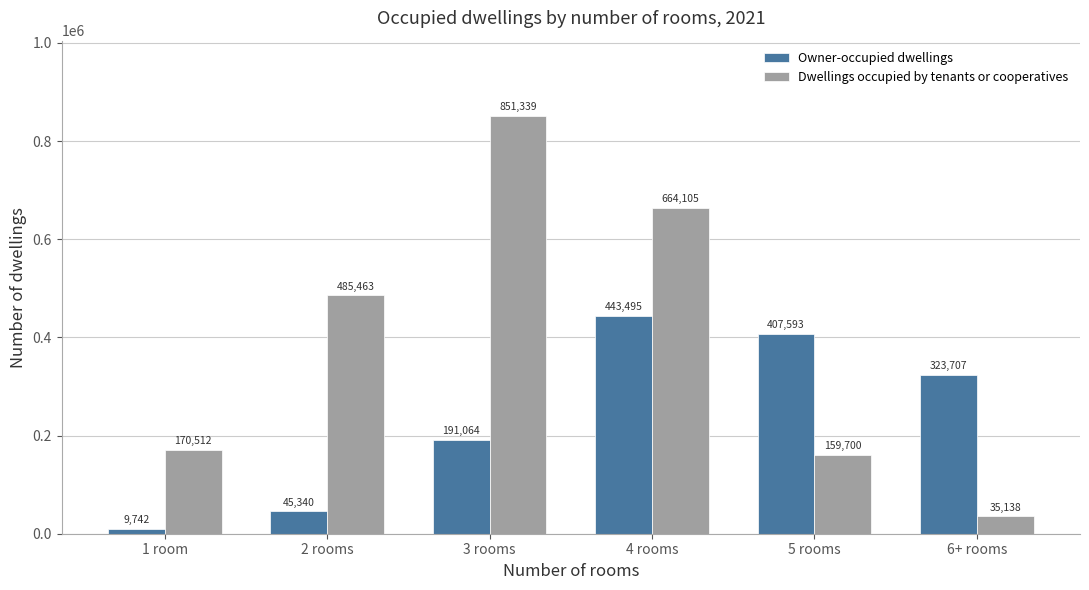

How many distinct data groups are displayed?

2